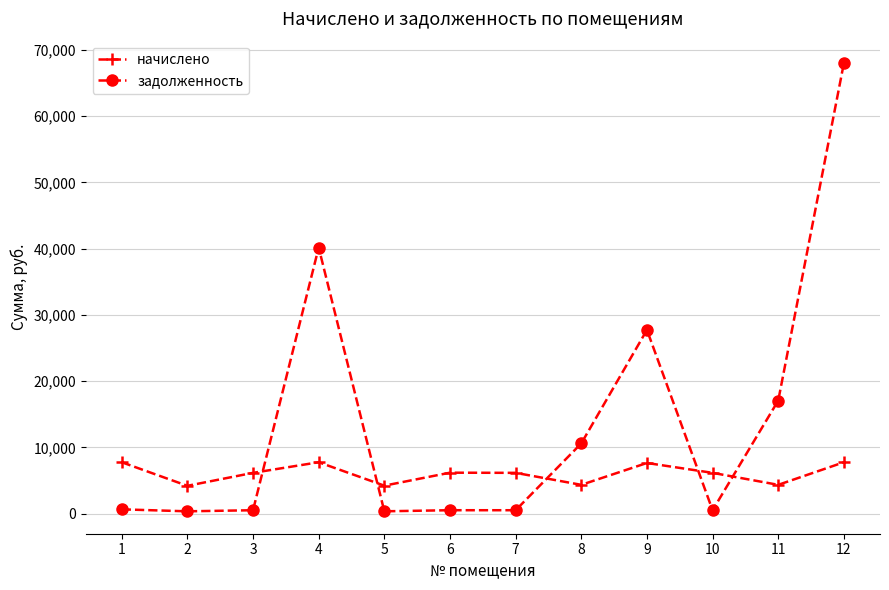

What is the value of the начислено point at the 8th from the left?

4346.2